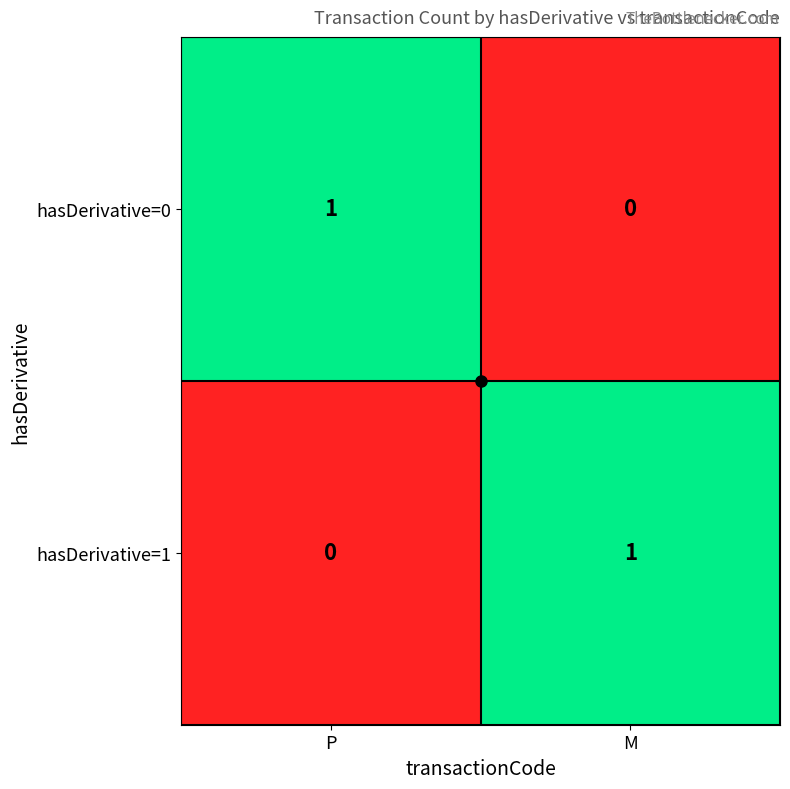

What is the difference between the highest and lowest values at P?

1